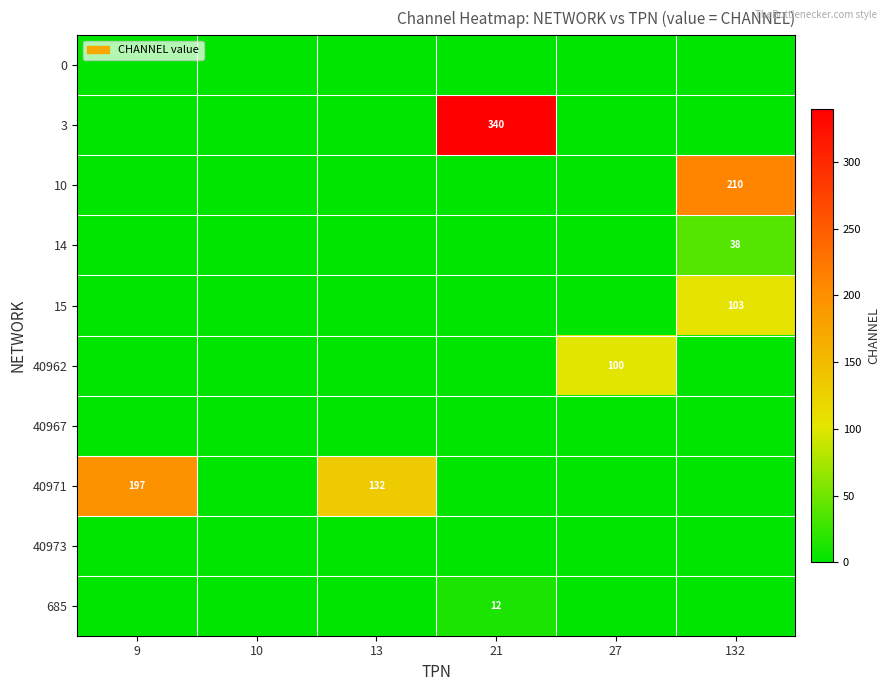

True or false: 10 has a value of 210 at 132.

True